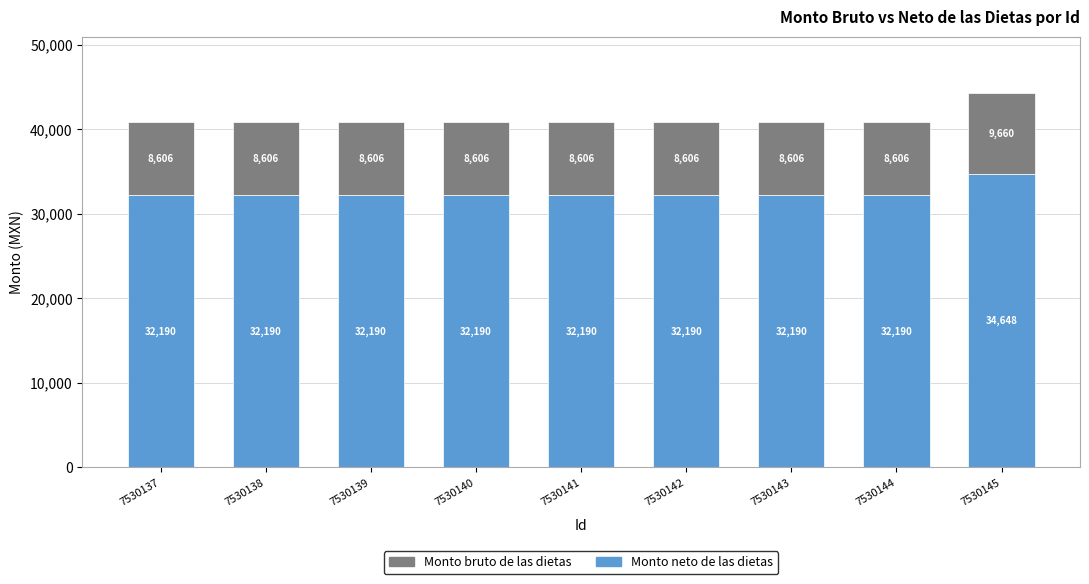

What is the minimum value for Monto neto de las dietas?

32190